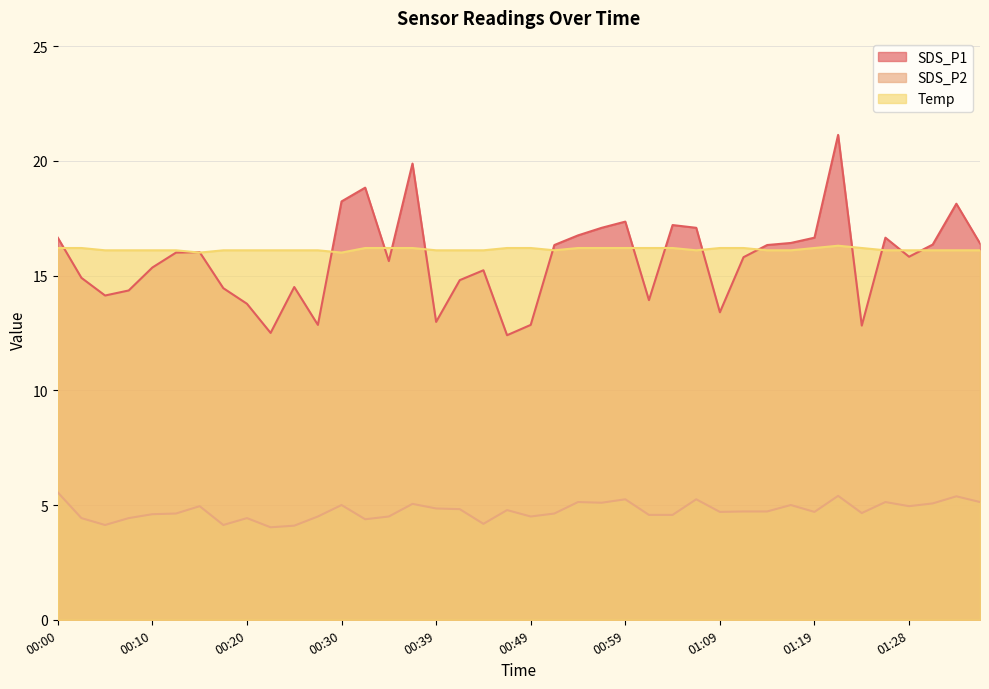

What is the label of the 27th point from the right?

00:32